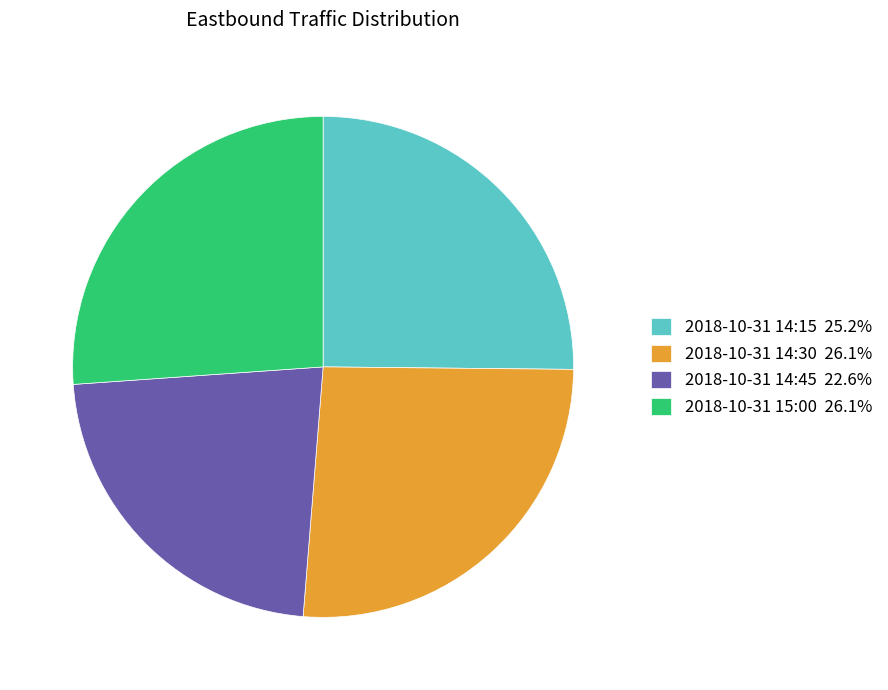

Do 2018-10-31 14:15 and 2018-10-31 14:45 together represent more than half of the pie?

No